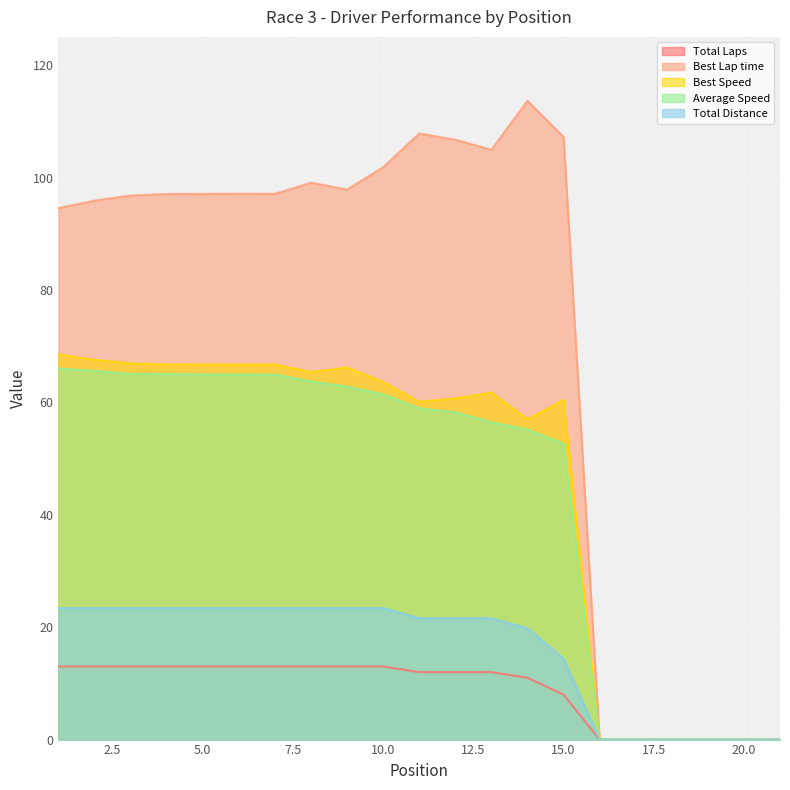

True or false: Average Speed and Total Laps cross at least once.

False